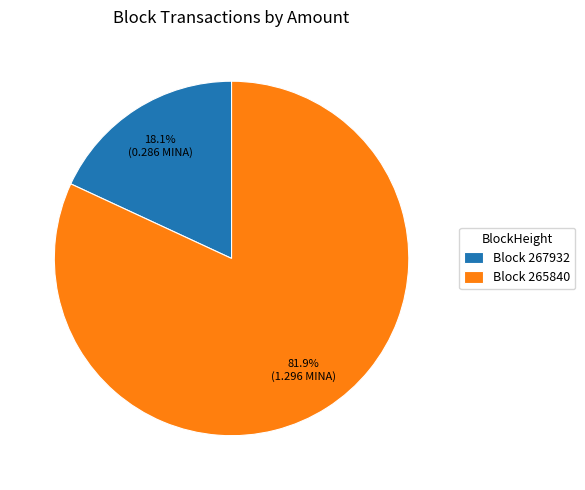

Between Block 265840 and Block 267932, which is larger?

Block 265840